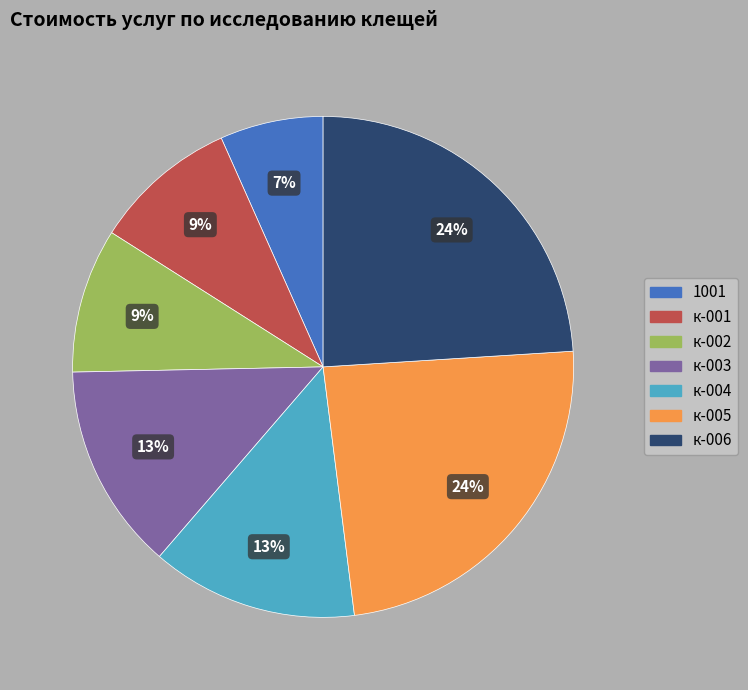

Count the number of slices in the pie.

7